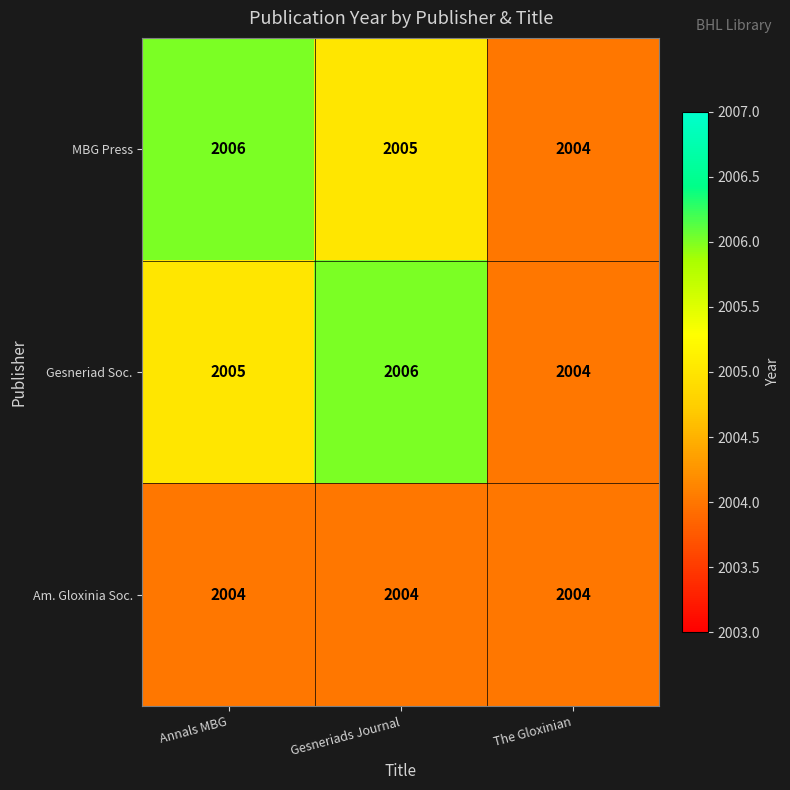

What is the sum of all Am. Gloxinia Soc. values?

6012